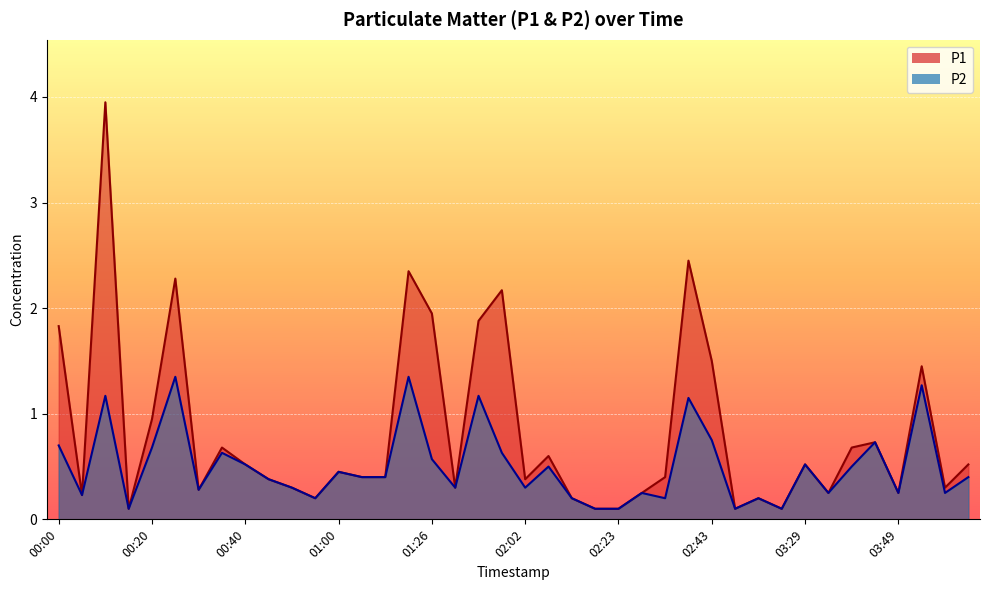

Which series has the largest range (max minus min)?

P1